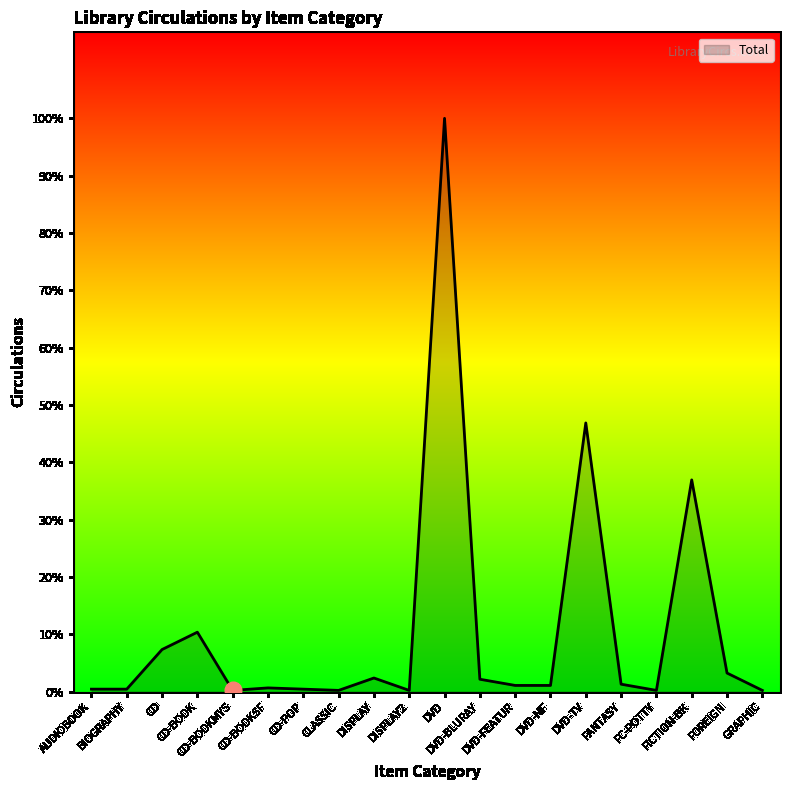

Where is the first local maximum?

CD-BOOK